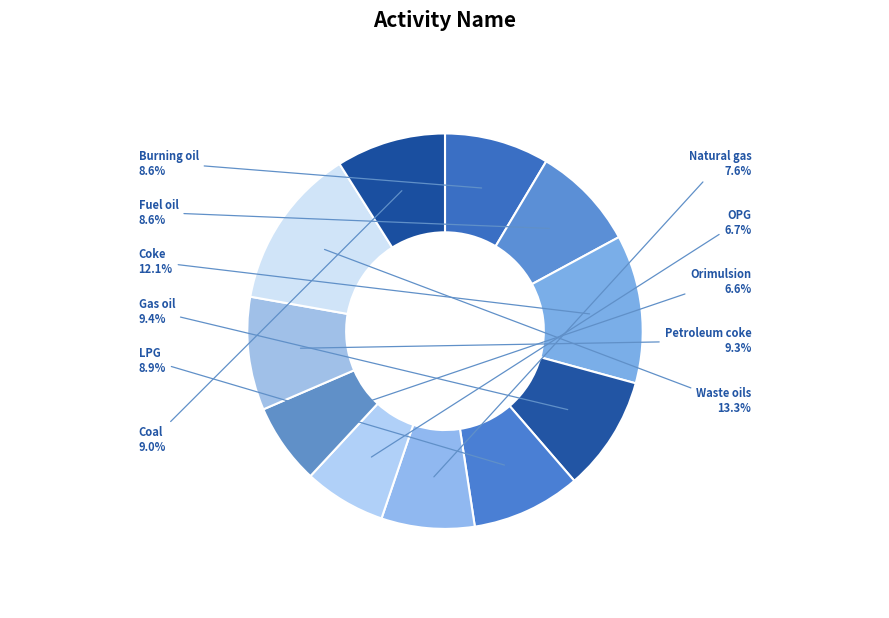

What percentage is the Waste oils slice, to the nearest percent?

13%